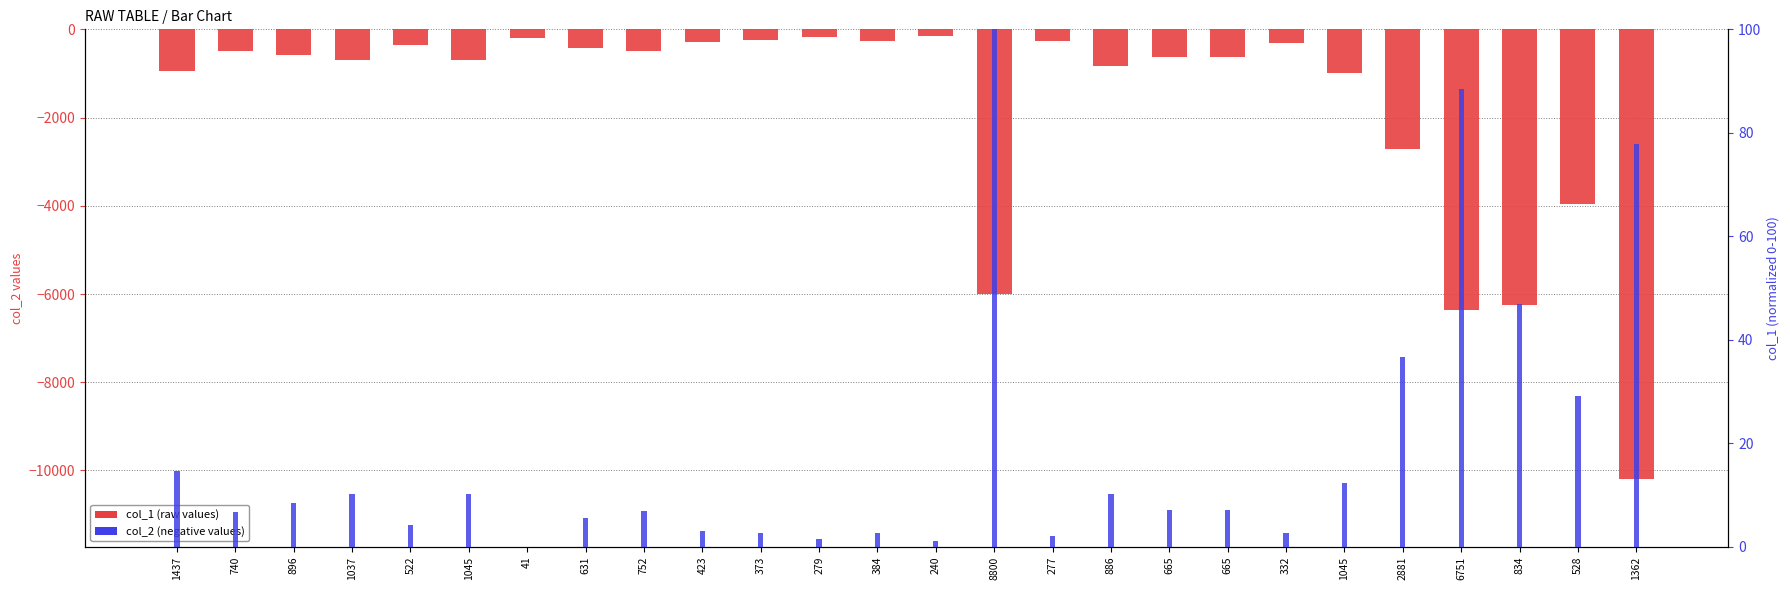

What is the label of the 19th bar from the right?

631